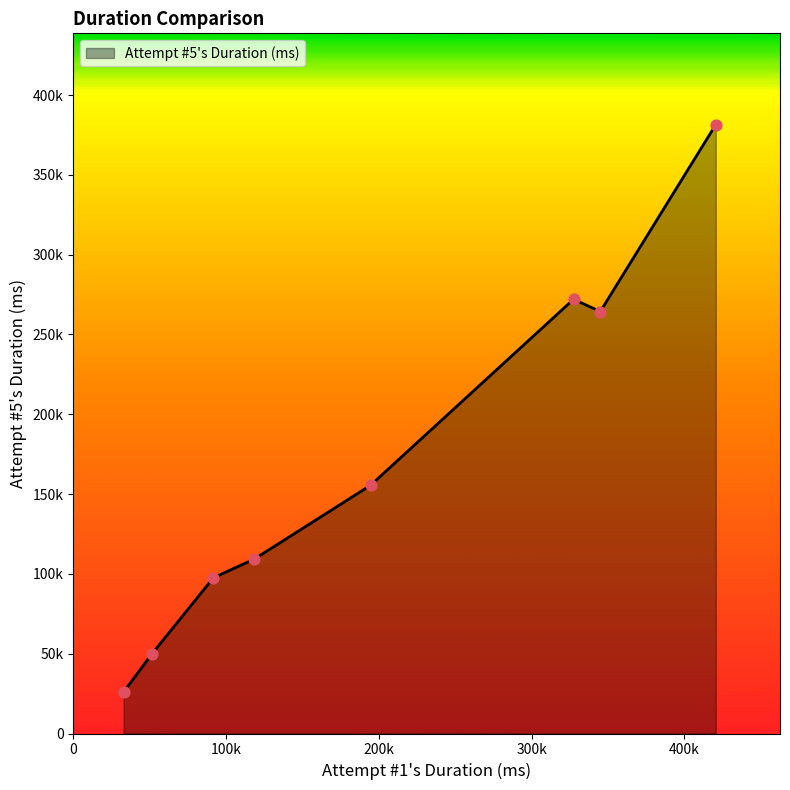

Does the chart have visible grid lines?

No